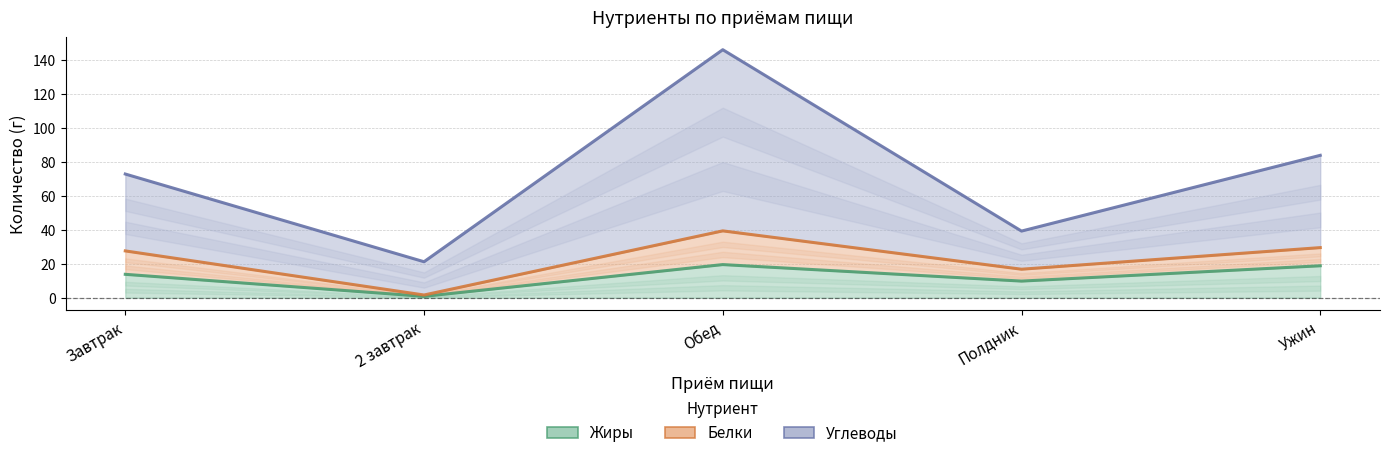

What is the difference between the Углеводы values at 2 завтрак and Полдник?

18.1